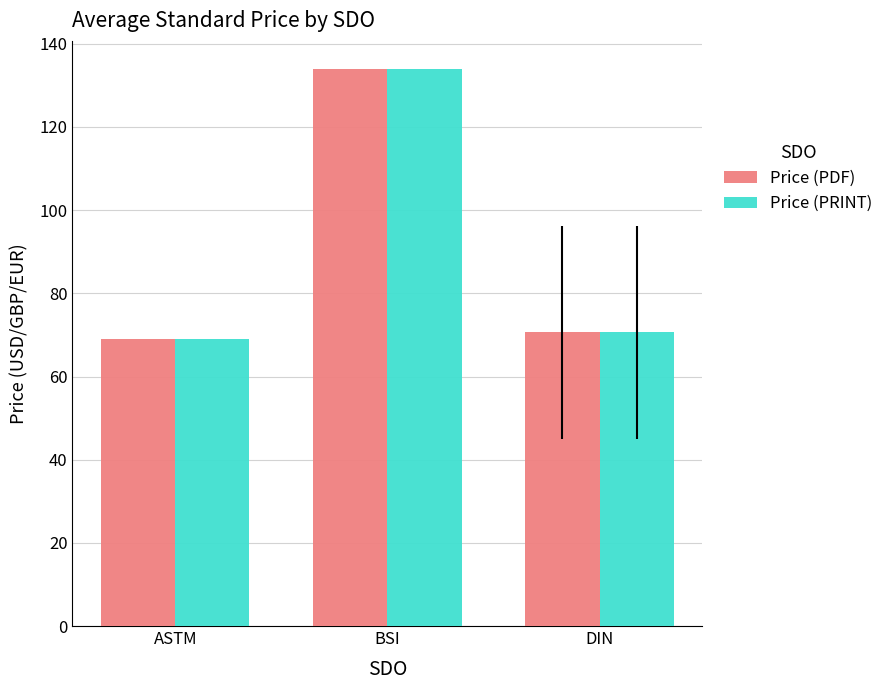

How many groups of bars are there?

3